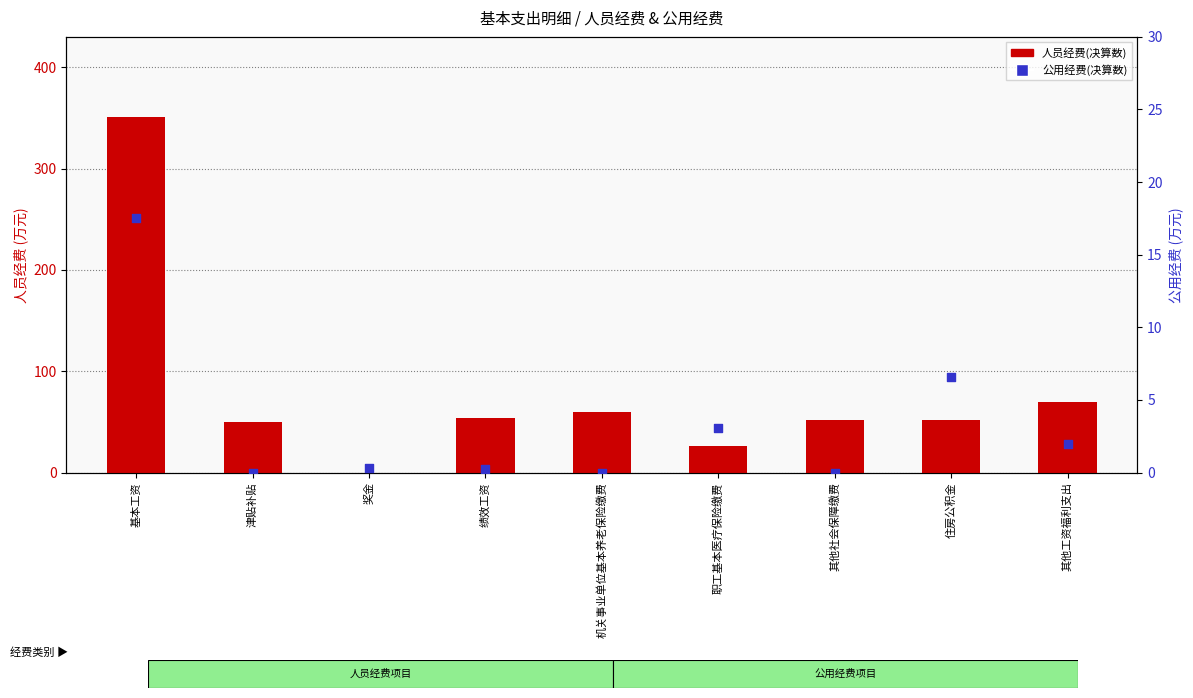

What are all the series names shown in the legend?

人员经费(决算数), 公用经费(决算数)